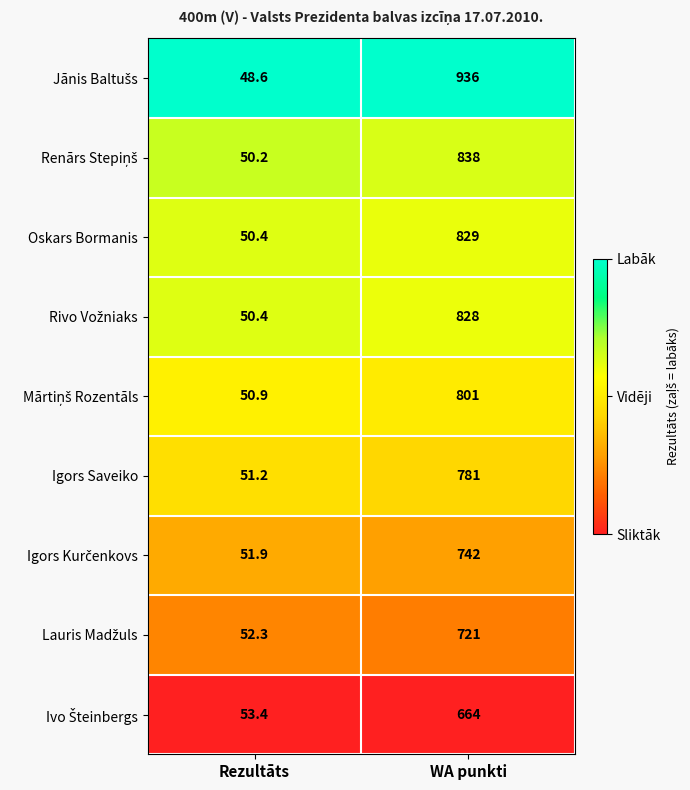

Rank the categories by Igors Saveiko value from lowest to highest.

Rezultāts, WA punkti